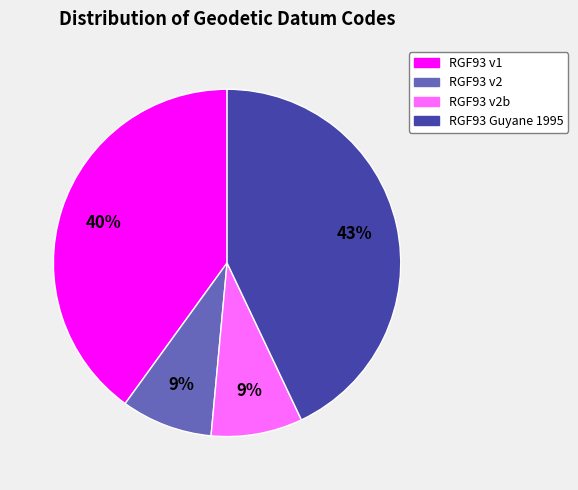

Is there any slice that represents more than half of the pie?

No